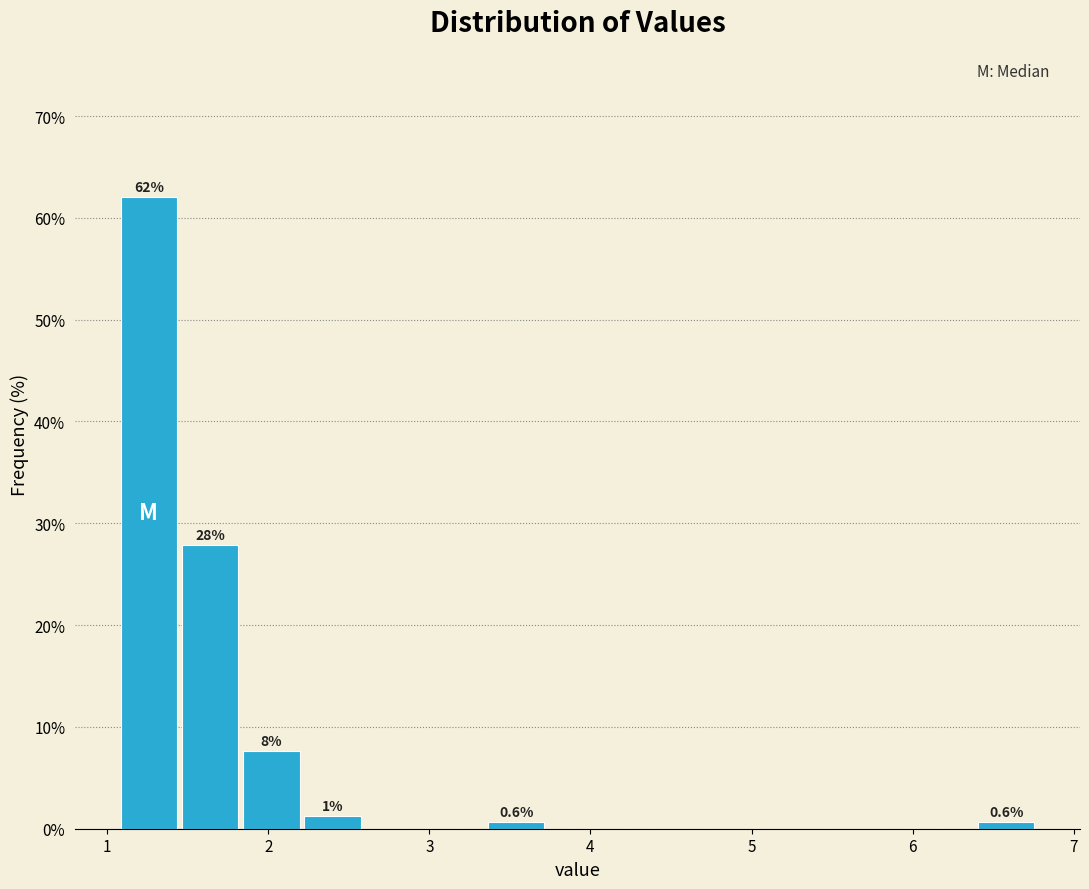

Read against the x-axis, roughly where is the centre of the tallest bar?

1.3